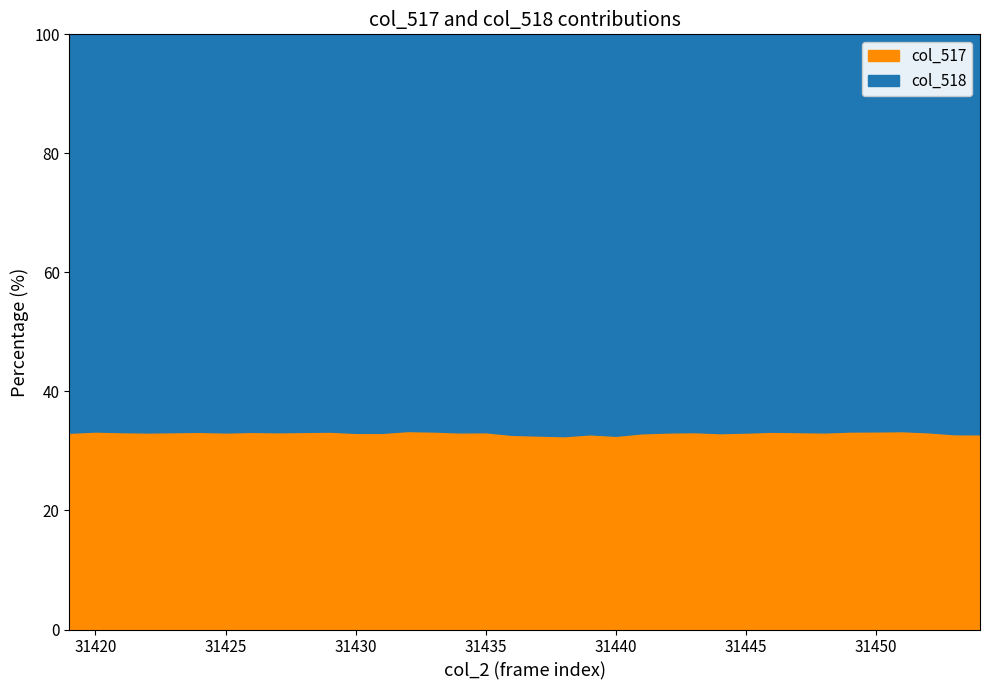

At 31440, list the series in order from largest to smallest.

col_518, col_517